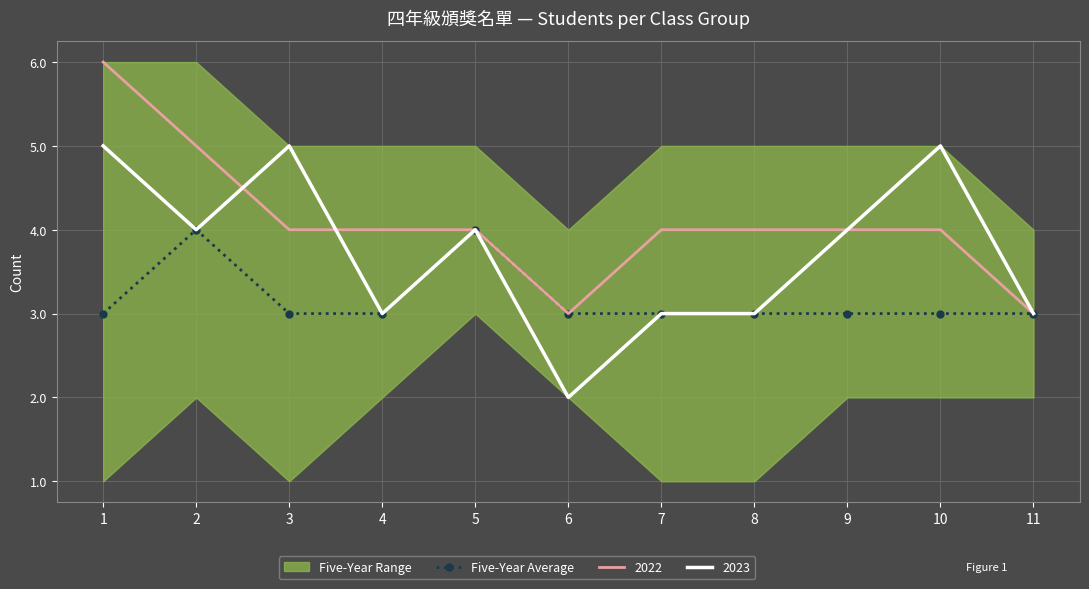

What value does the data have at 1?

3